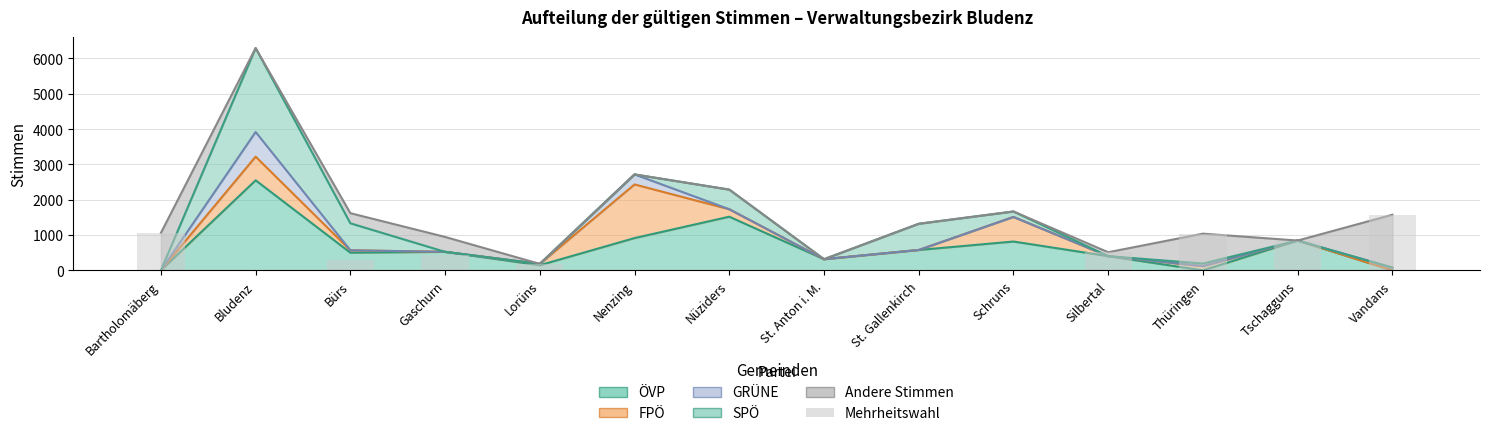

Is it true that the value at Vandans is 1575?

True